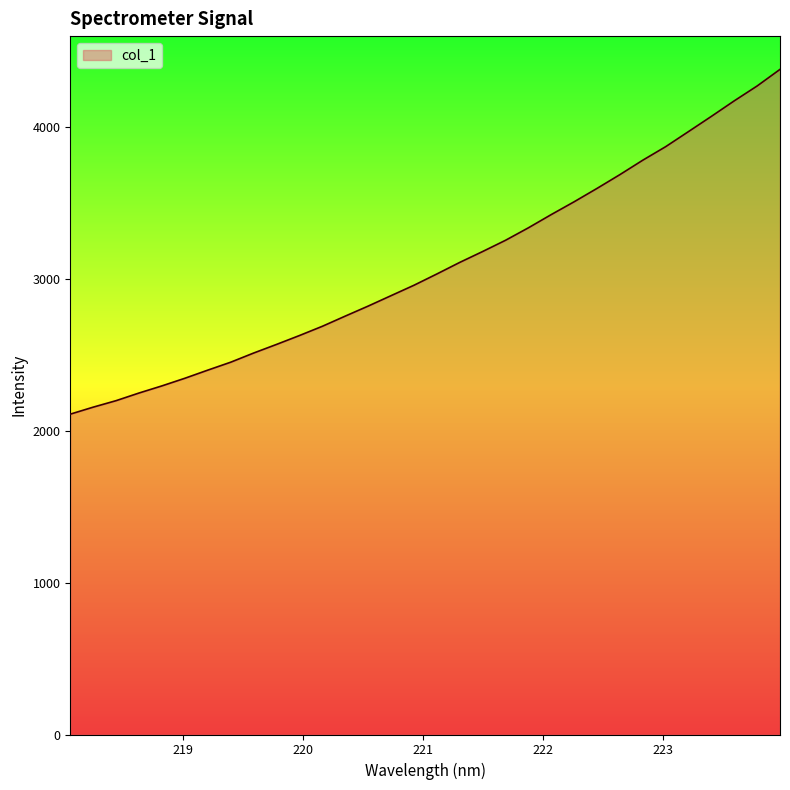

How many lines are shown in the chart?

1